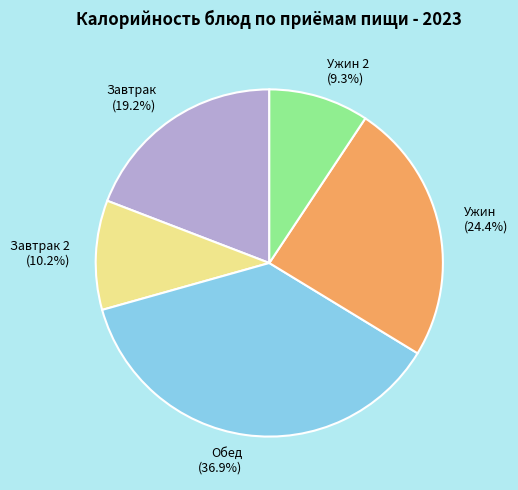

What percentage is NOT represented by Ужин?

75.6%